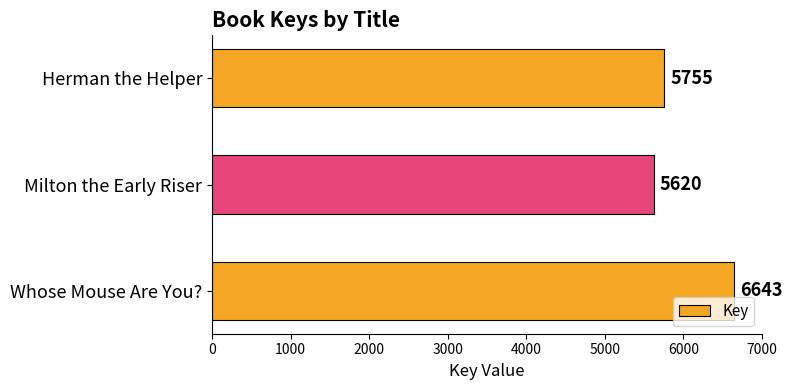

At which label is the value closest to 6131?

Herman the Helper